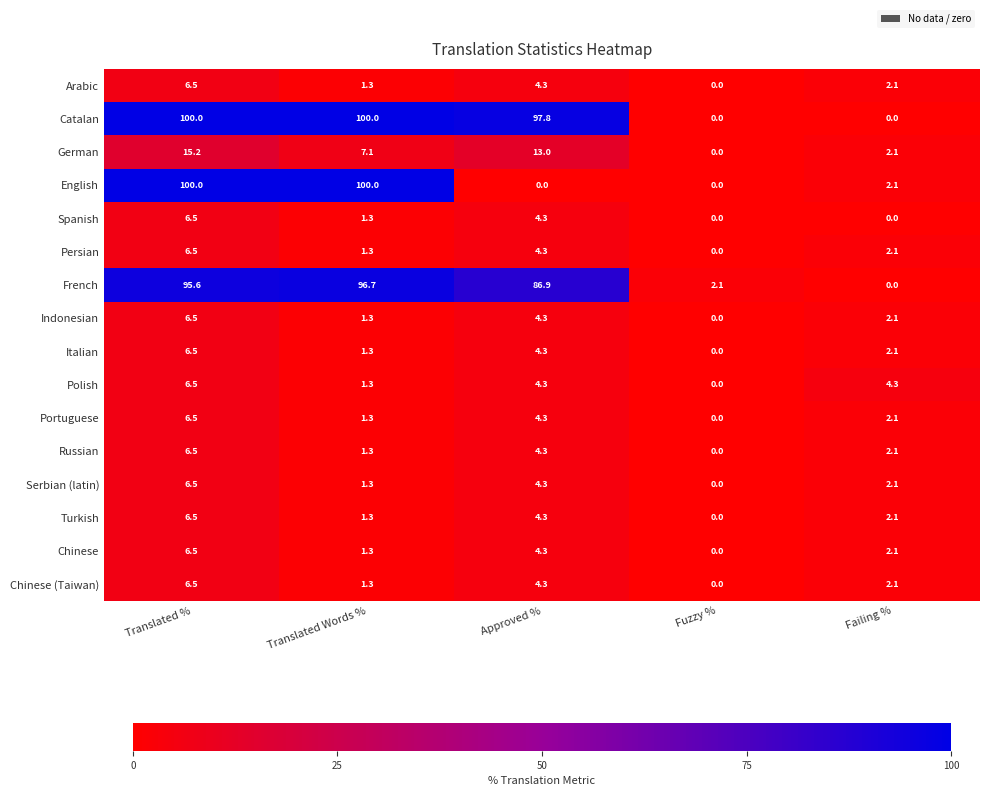

True or false: Chinese has a value of 6.5 at Translated %.

True